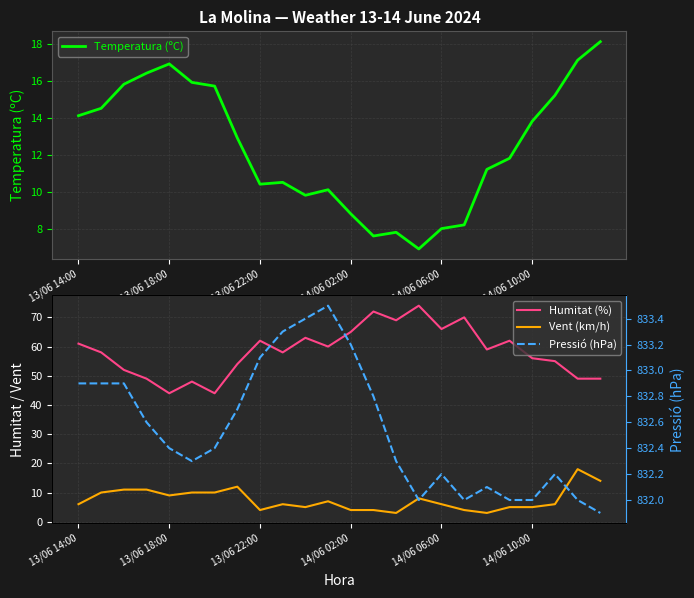

Which series has the widest spread of values?

Humitat (%)